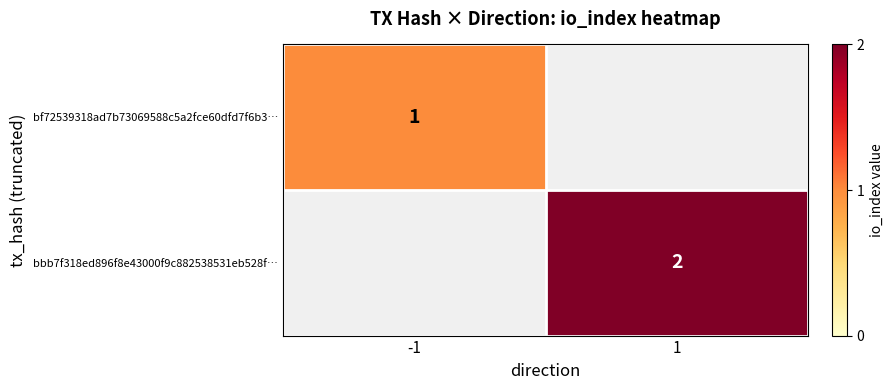

Is it true that bbb7f318ed896f8e43000f9c882538531eb528f… equals 1.2 at 1?

False